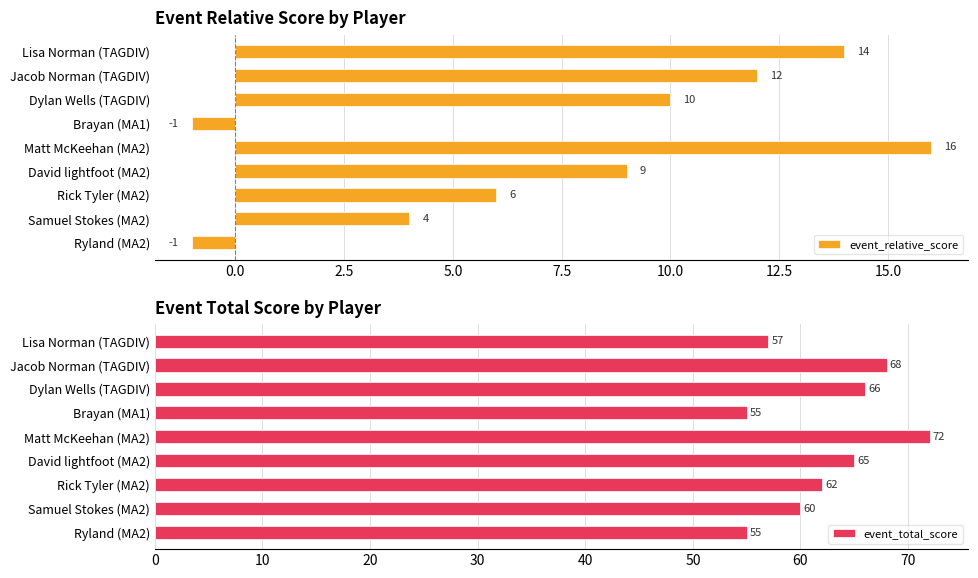

What is the minimum value for event_total_score?

55